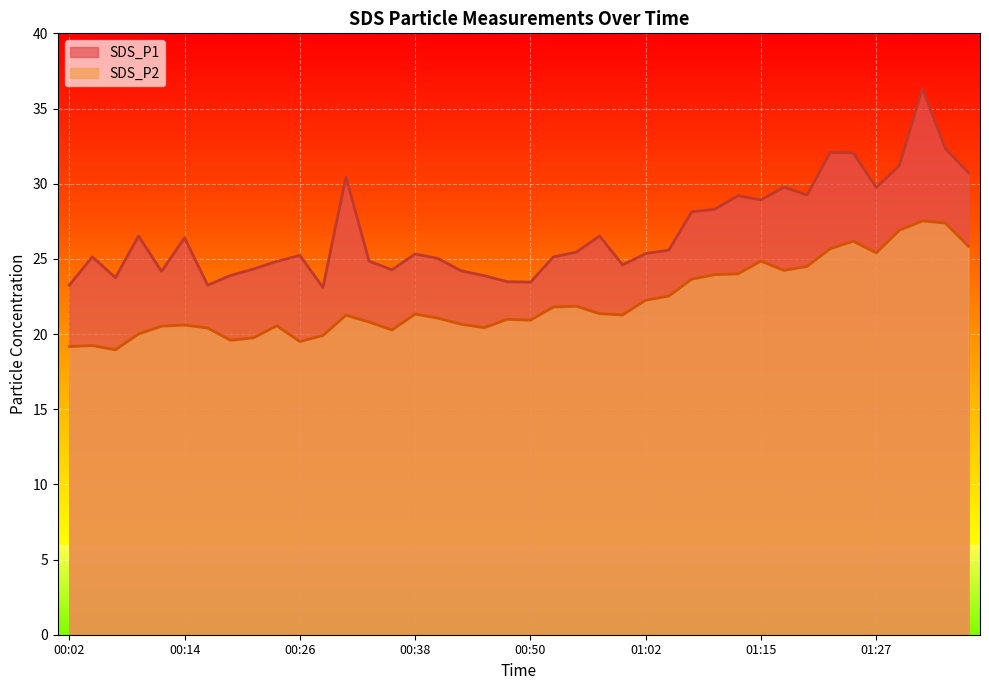

True or false: SDS_P2 has more than 2 points higher than both neighbors.

True